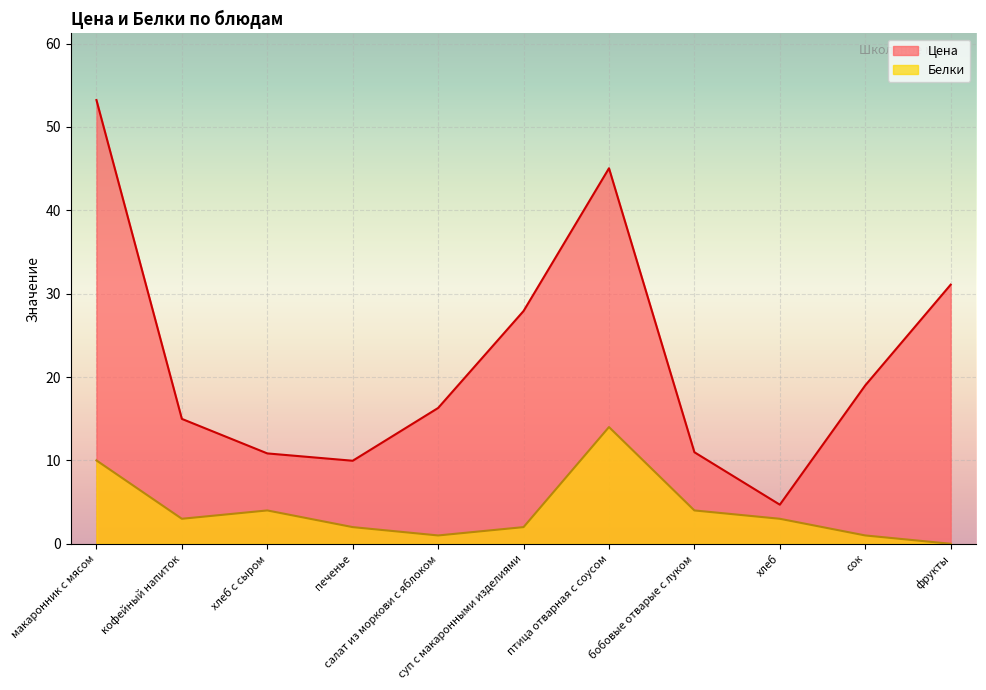

True or false: Цена and Белки cross at least once.

False